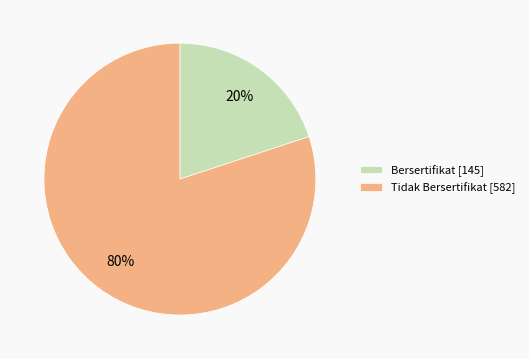

Between Bersertifikat and Tidak Bersertifikat, which is larger?

Tidak Bersertifikat